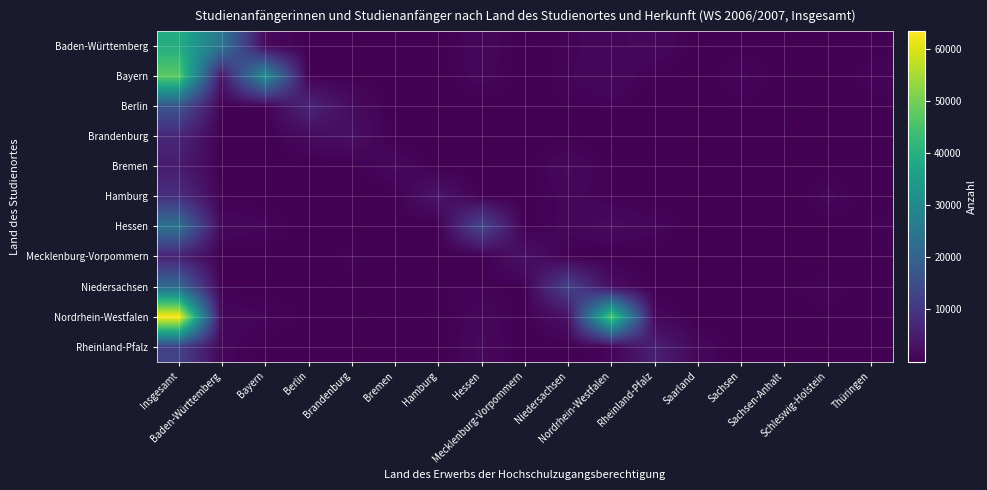

Between Rheinland-Pfalz and Insgesamt, which is larger?

Insgesamt